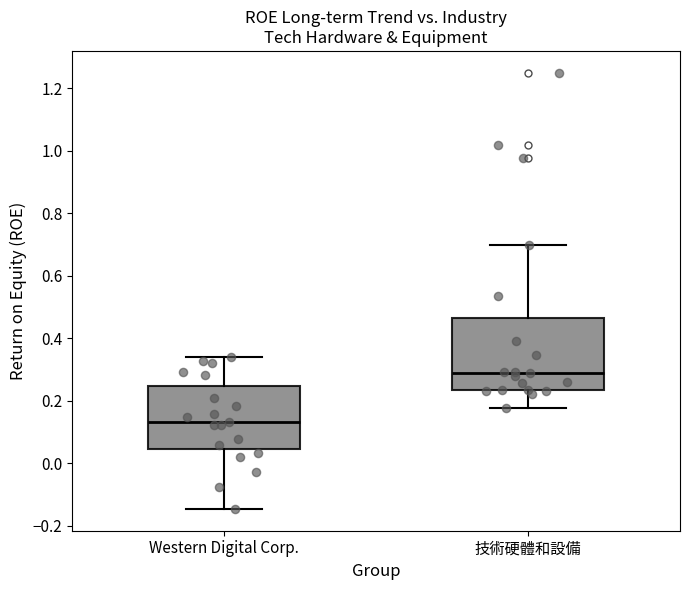

Reading left to right, transcribe this box plot: for each box, give where its median line is, the range the box spans, and where its two whiskers end, as read against the y-axis. The values are not printed on the chart, so give them approximately, as read against the axis.

Western Digital Corp.: median 0.14, box 0.04 to 0.24, whiskers -0.14 to 0.34
技術硬體和設備: median 0.28, box 0.24 to 0.46, whiskers 0.18 to 0.70